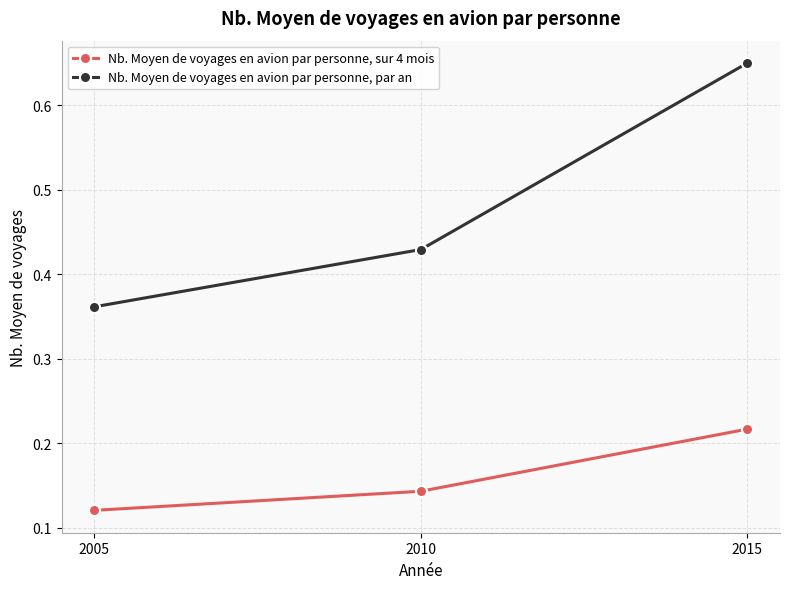

What are all the series names shown in the legend?

Nb. Moyen de voyages en avion par personne, sur 4 mois, Nb. Moyen de voyages en avion par personne, par an